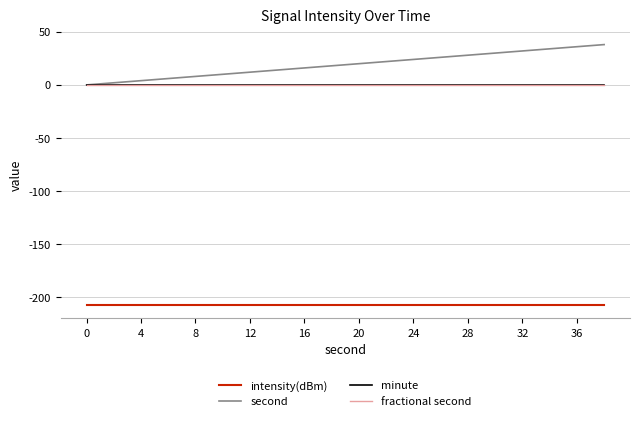

Does the chart have visible grid lines?

Yes